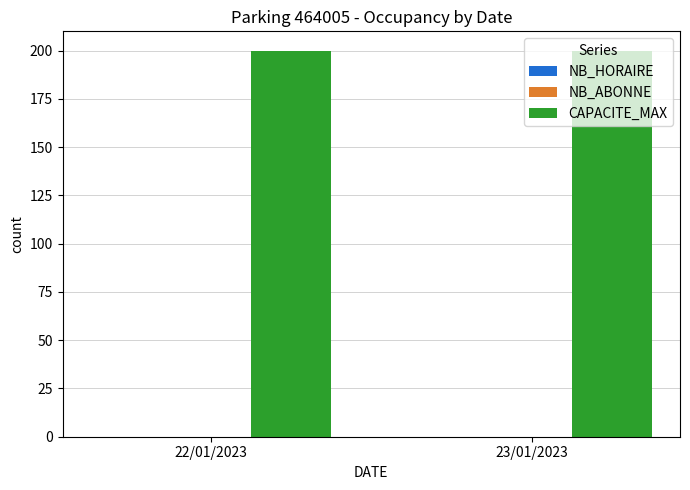

What is the label of the 2nd bar from the right?

22/01/2023